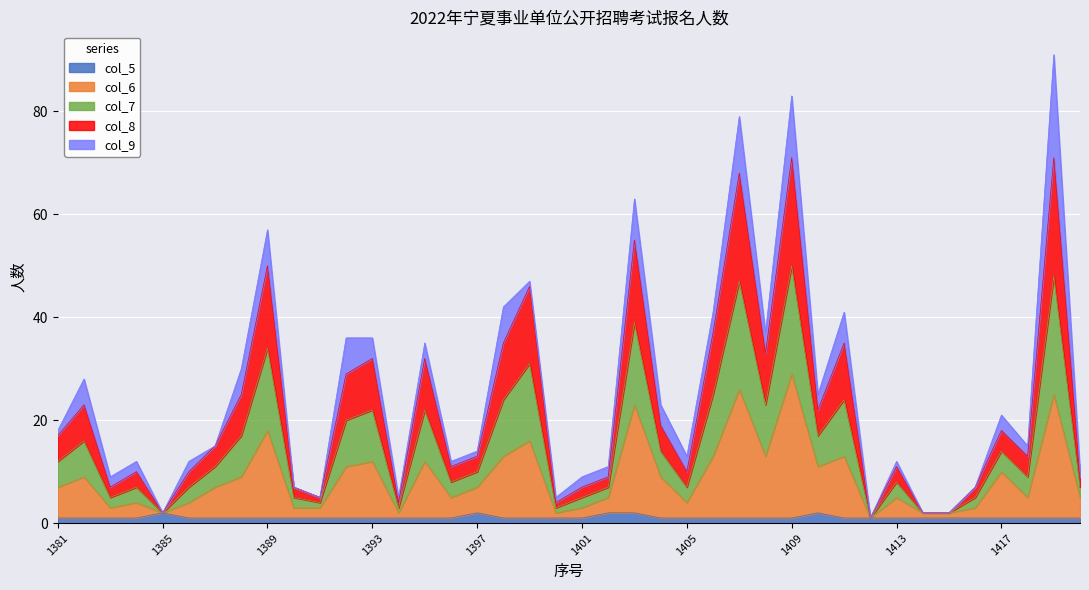

At which category is the sum across all series the highest?

1419